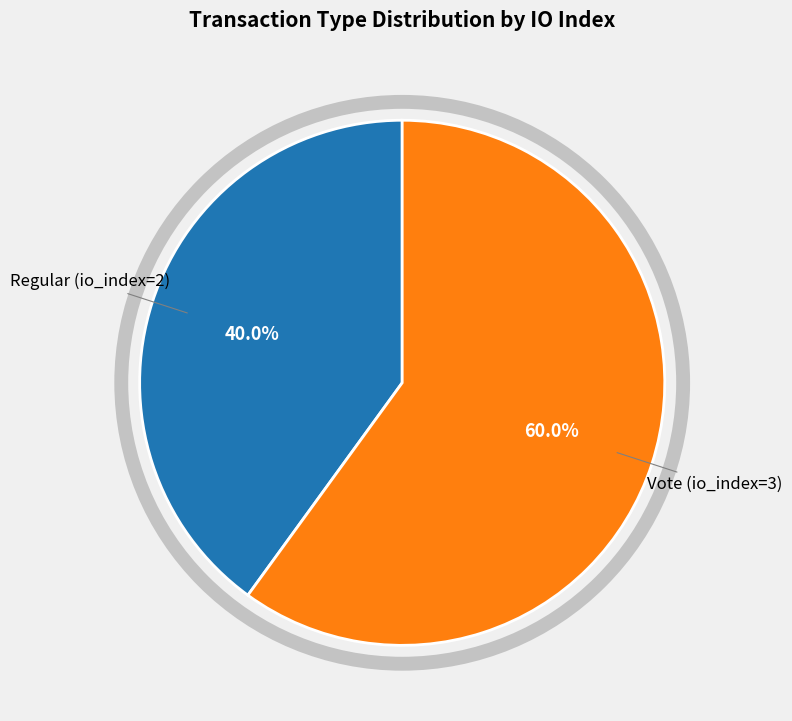

Is there a majority slice in this chart?

Yes